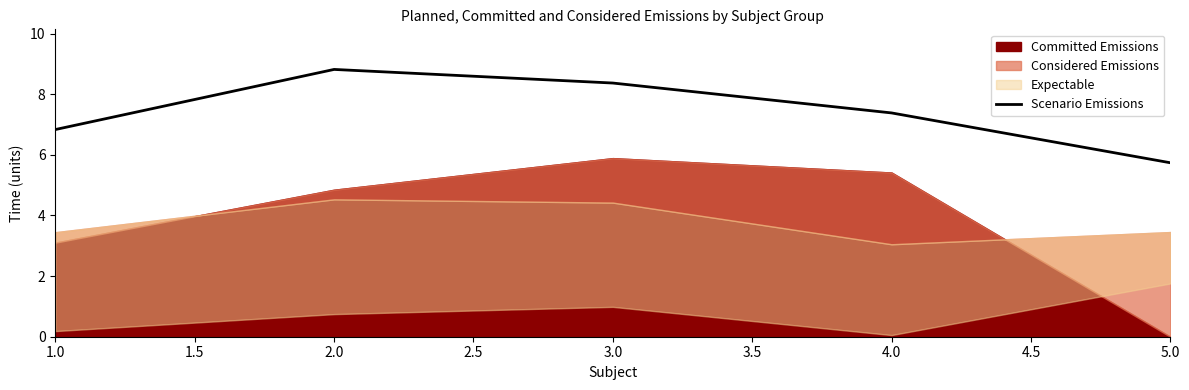

What is the minimum value for Scenario Emissions?

5.7